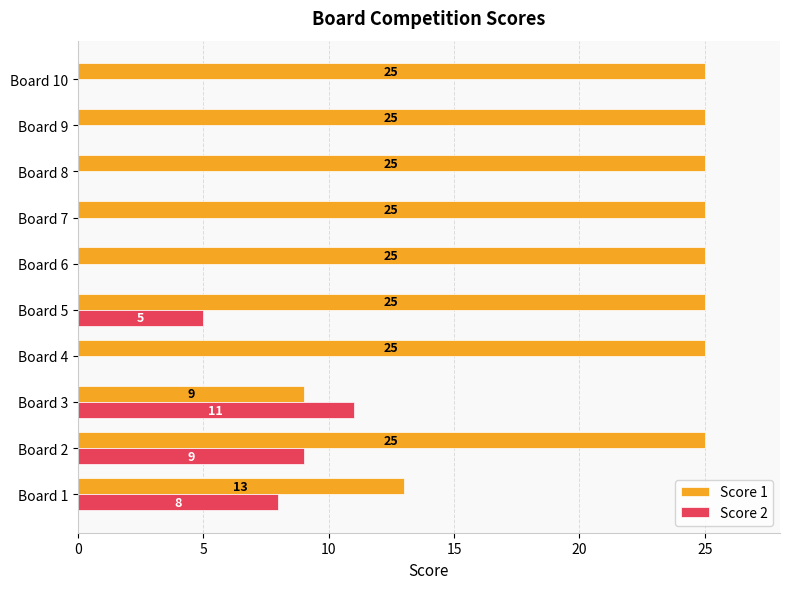

True or false: Score 2 has a value of 16 at Board 2.

False